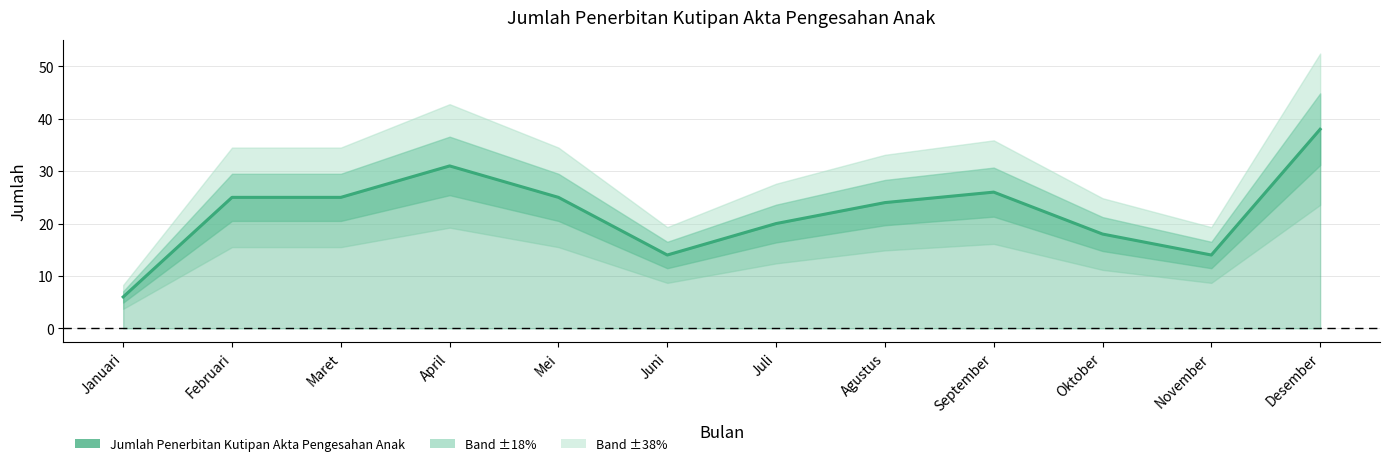

Rank the categories by value from lowest to highest.

Januari, Juni, November, Oktober, Juli, Agustus, Februari, Maret, Mei, September, April, Desember